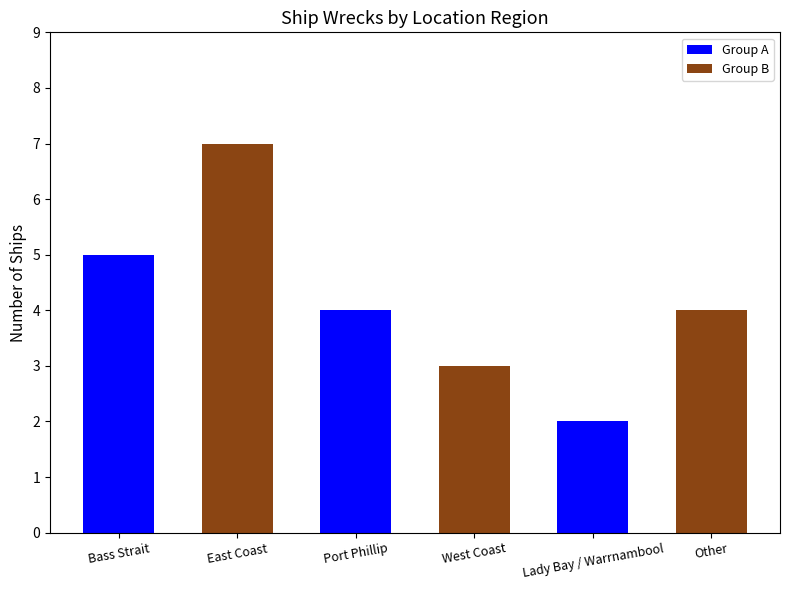

How many groups of bars are there?

6